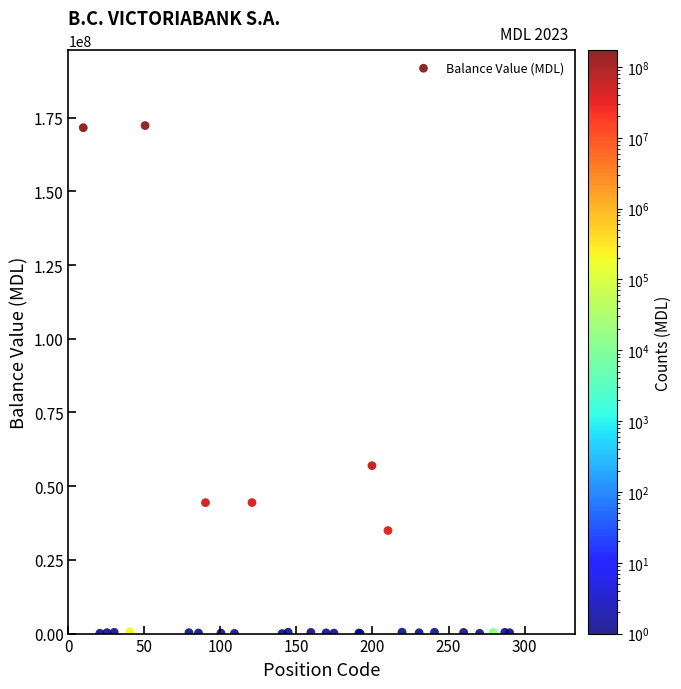

What Y value in the scatter plot is closest to 86148801?

56951195.3